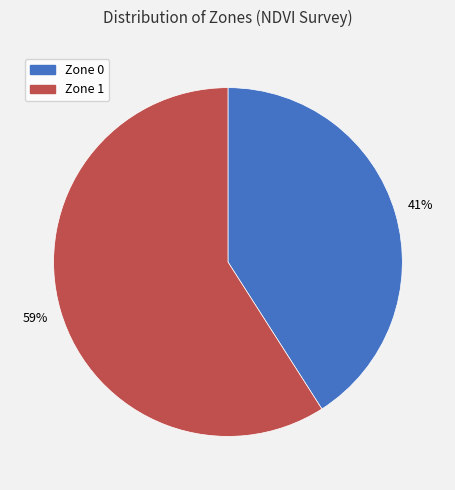

Is it true that Zone 1 is 59% of the pie?

True